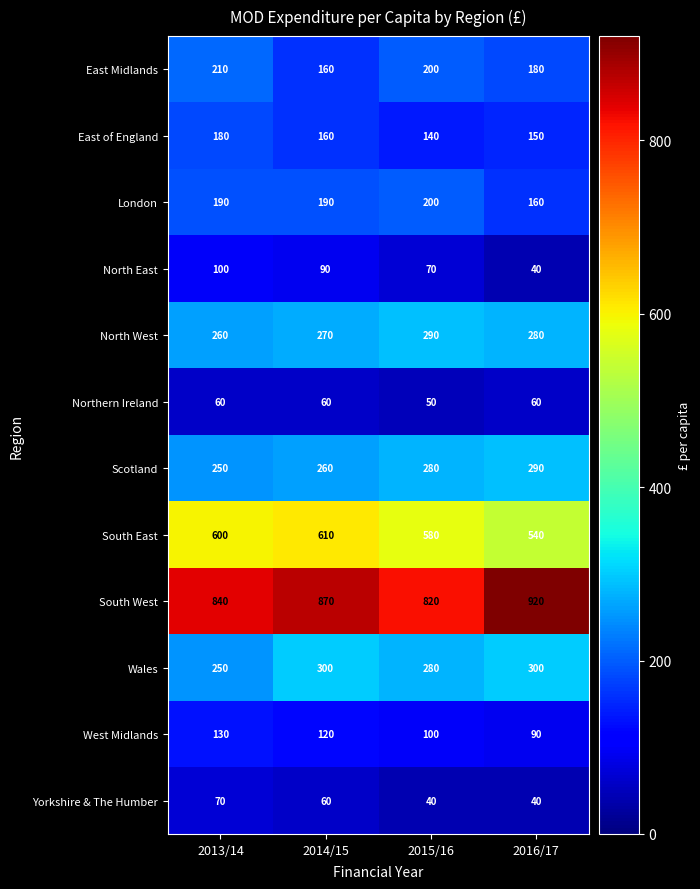

Is it true that East of England equals 192 at 2015/16?

False